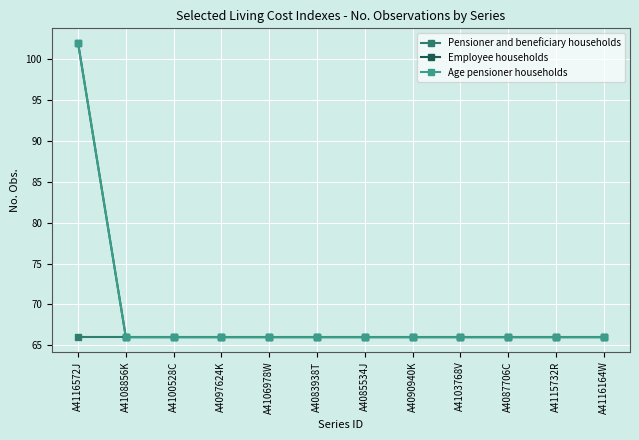

What is the sum of the Age pensioner households values at A4103768V and A4116572J?

168